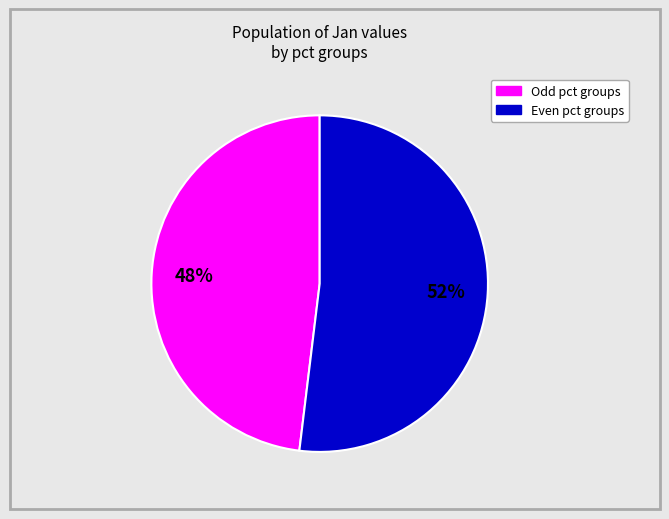

Is there a majority slice in this chart?

Yes